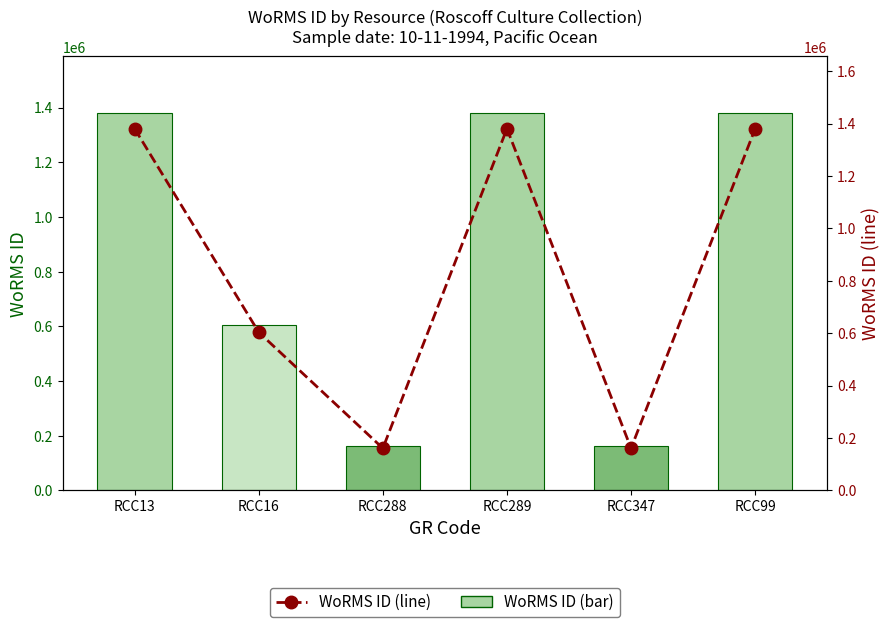

Does the chart contain any negative values?

No